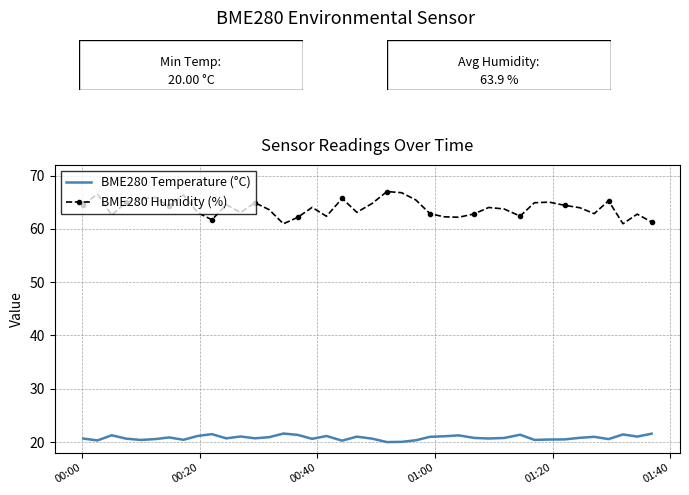

Which series has the largest range (max minus min)?

BME280 Humidity (%)